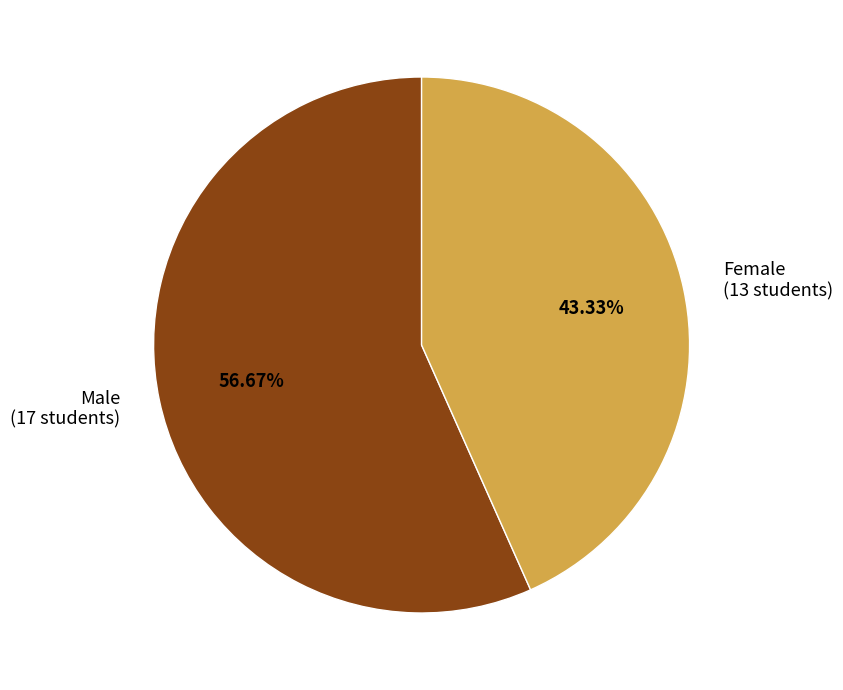

To the nearest percent, what is the average slice percentage?

50%